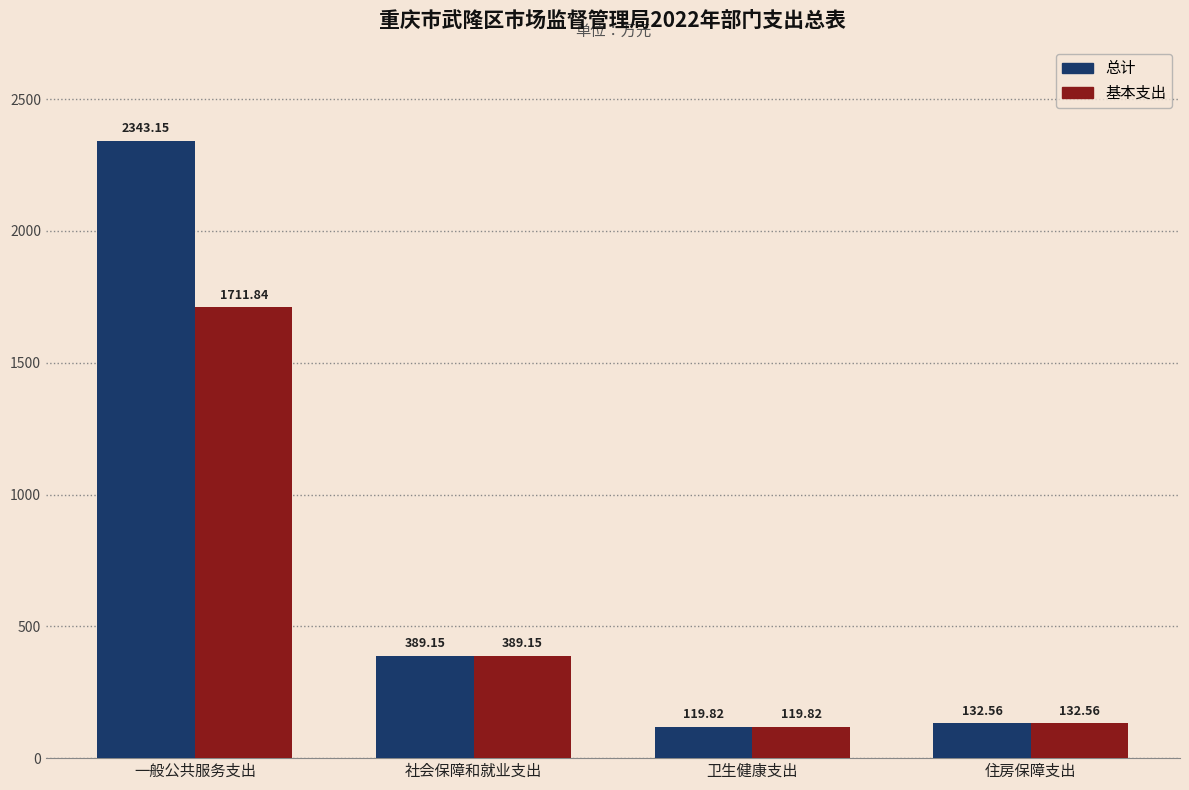

True or false: 总计 has a value of 1516.4 at 一般公共服务支出.

False